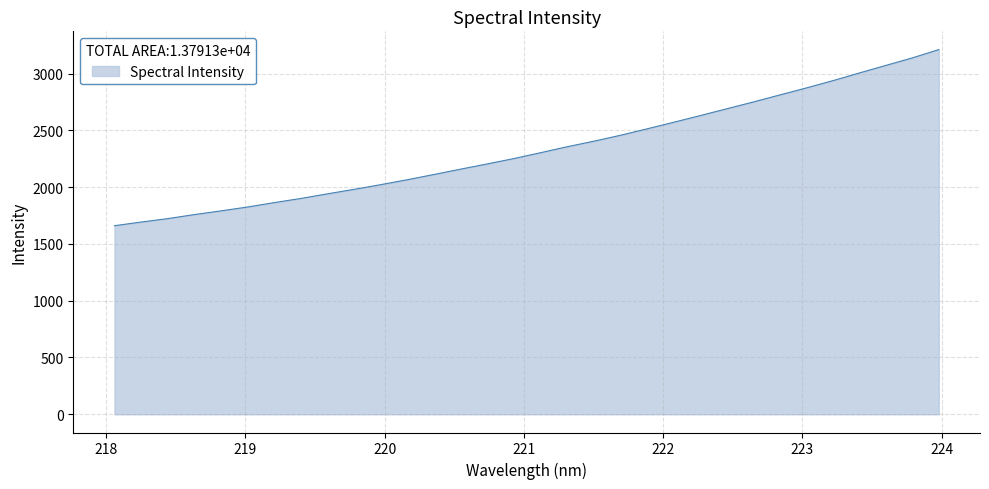

How many series are shown in this chart?

1